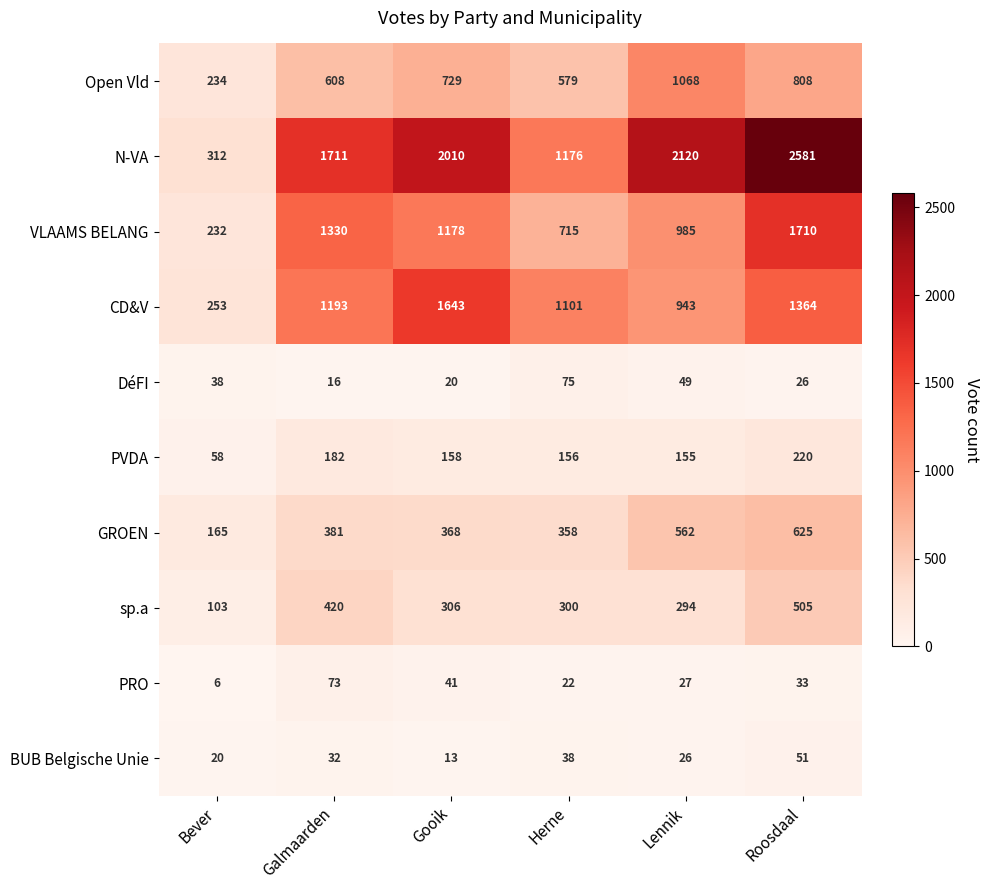

What is the approximate value of PVDA at Roosdaal?

220